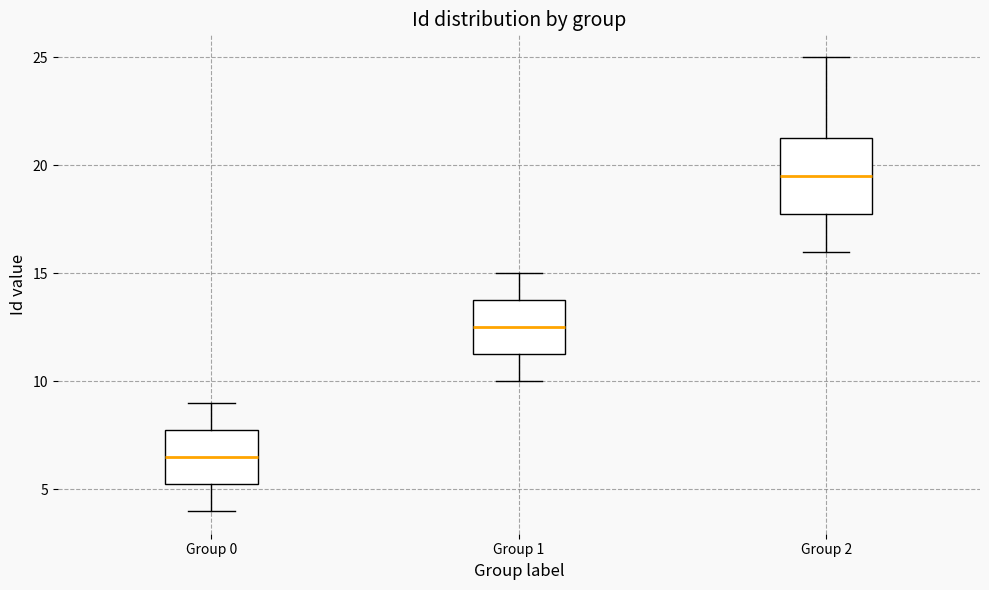

Which box has the lowest median line?

Group 0